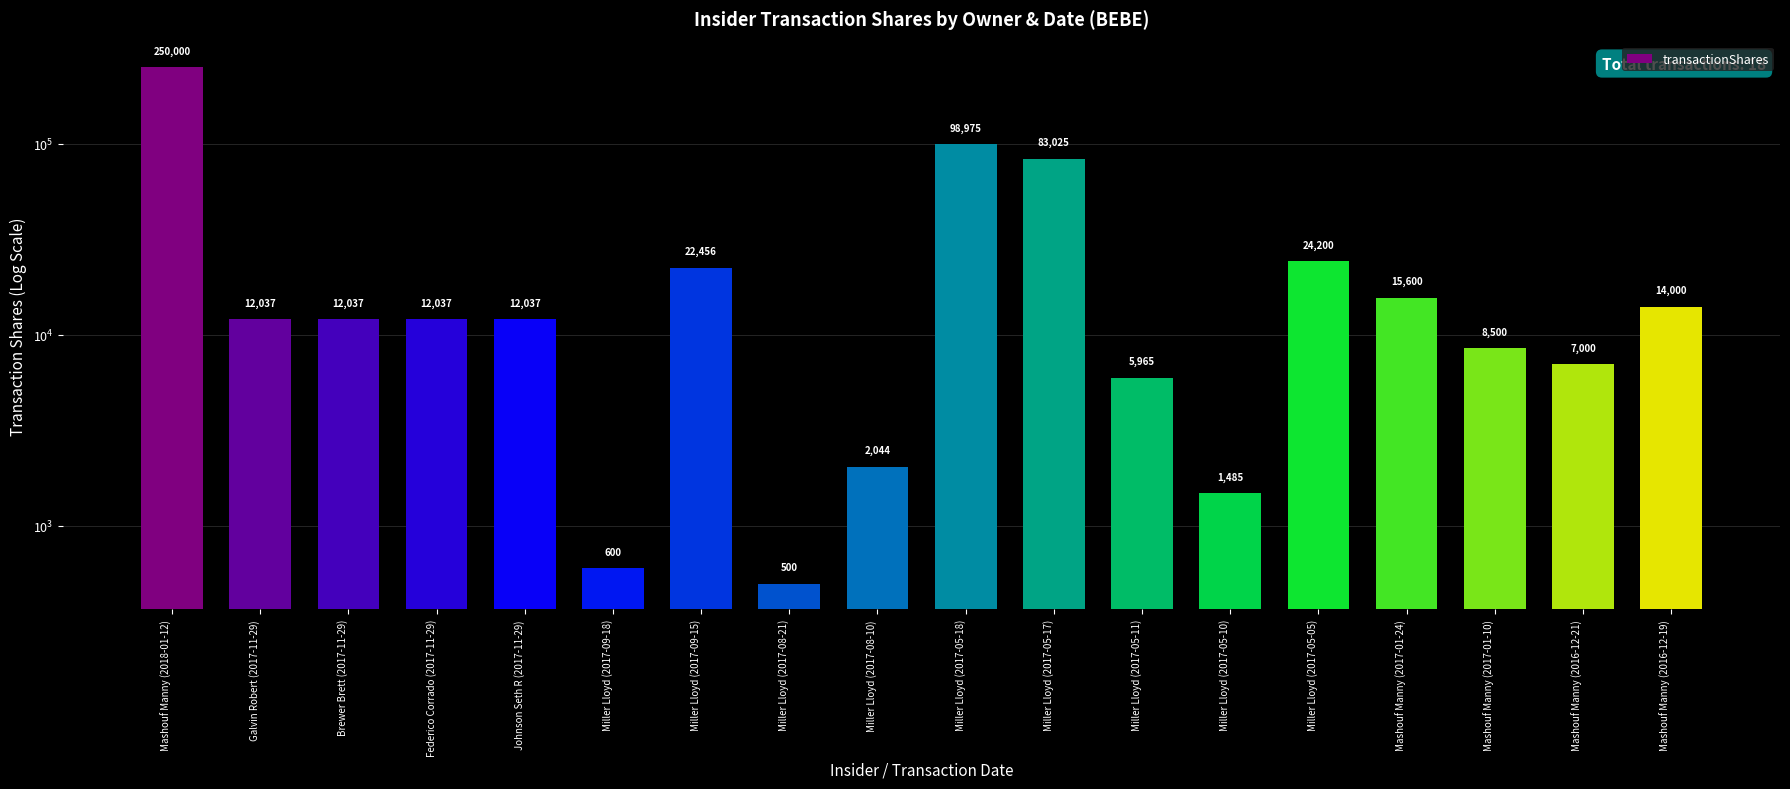

What is the label of the 17th bar from the right?

Galvin Robert (2017-11-29)